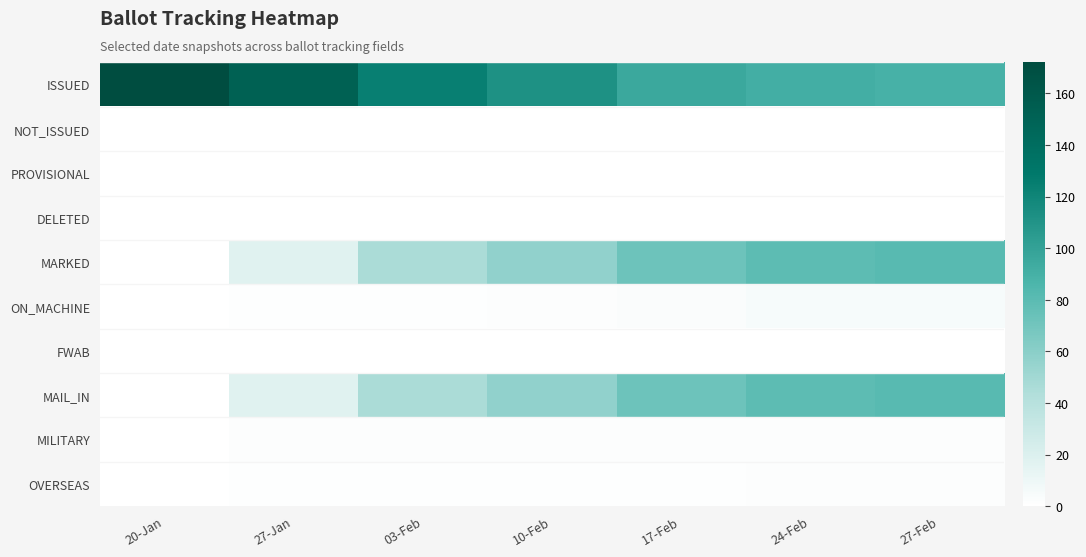

Between 20-Jan and 17-Feb, which is larger?

20-Jan